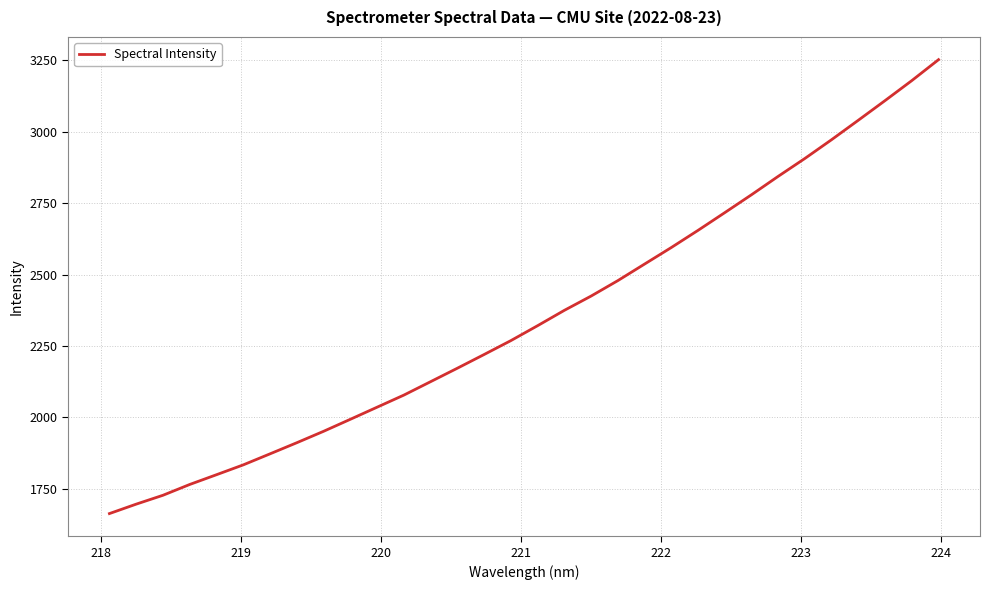

What is the maximum value shown in the chart?

3252.0